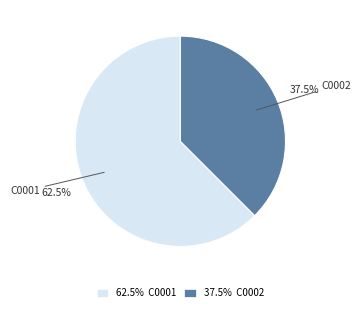

What is the majority slice?

62.5% C0001